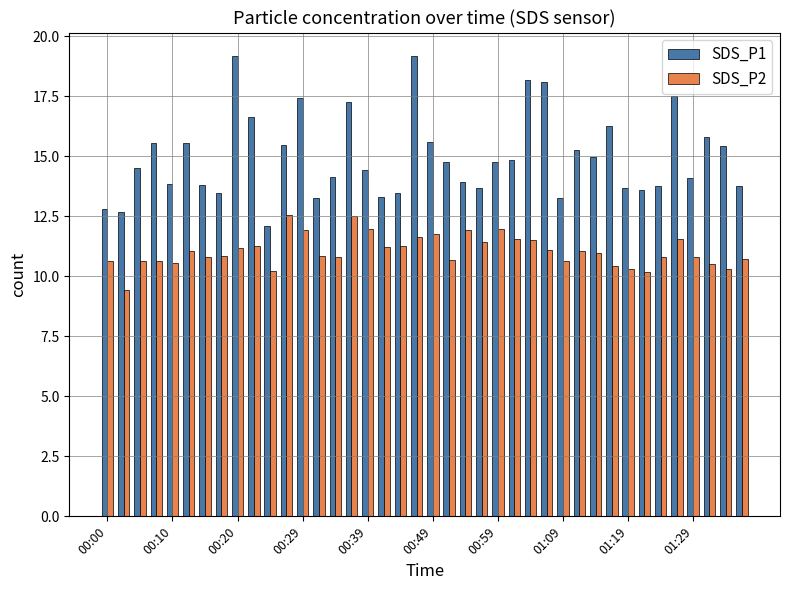

Does the chart contain any negative values?

No